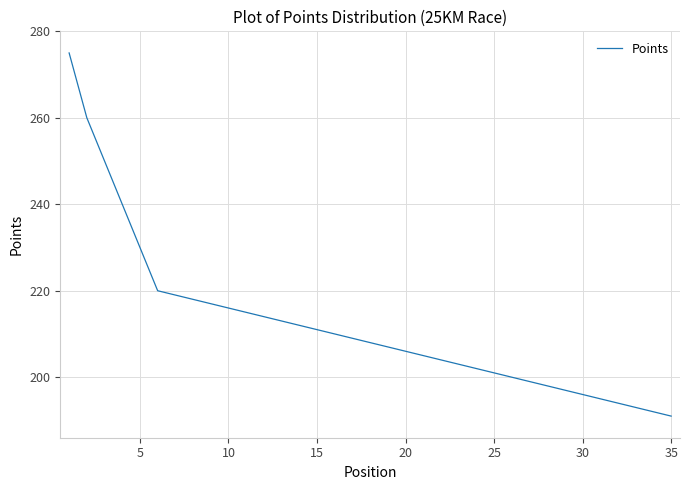

What is the minimum value shown in the chart?

191